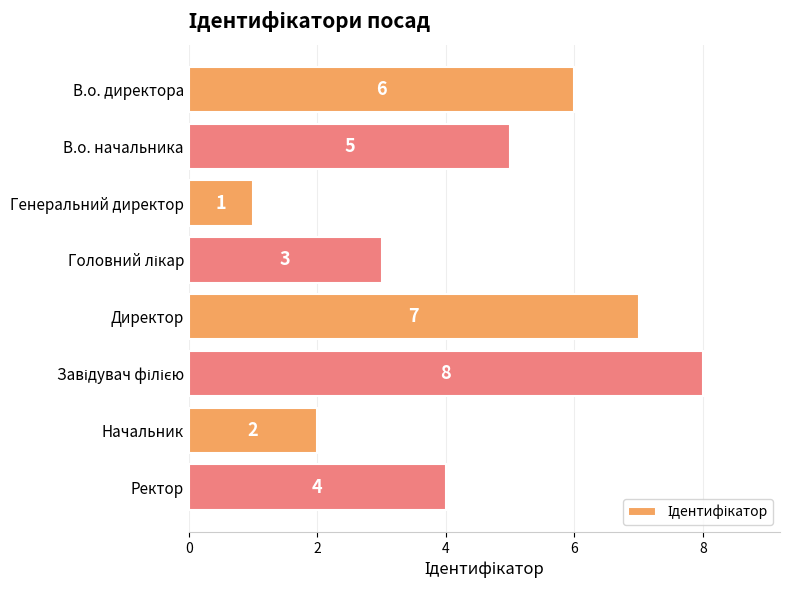

Which label corresponds to the smallest value in the chart?

Генеральний директор